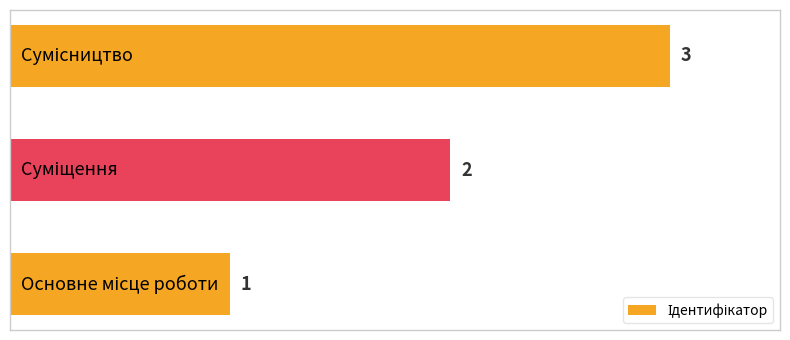

What is the greatest value displayed?

3